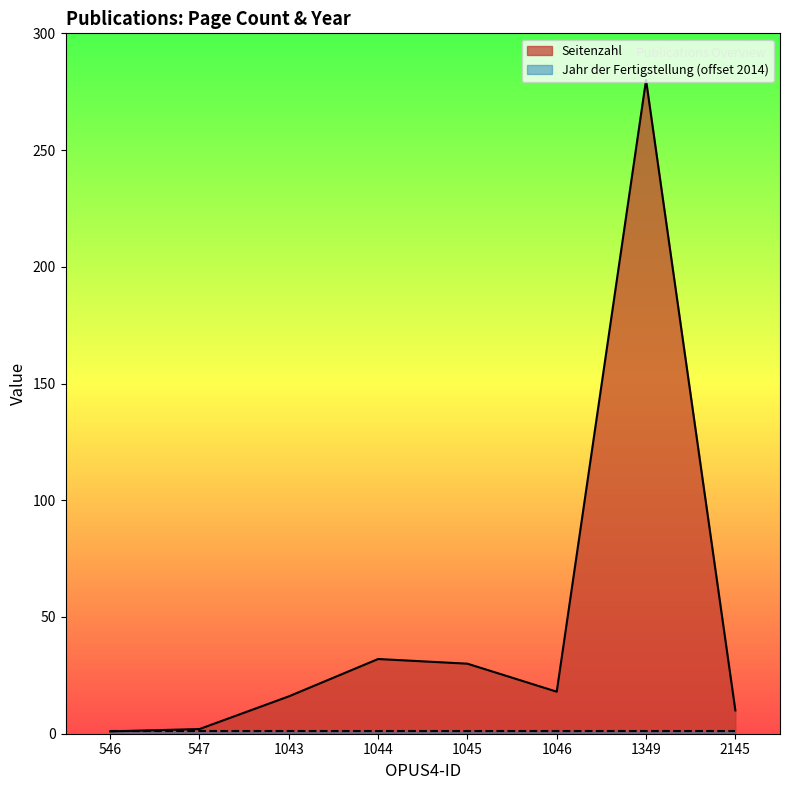

What is the ratio of the value at 546 to the value at 2145?

0.1